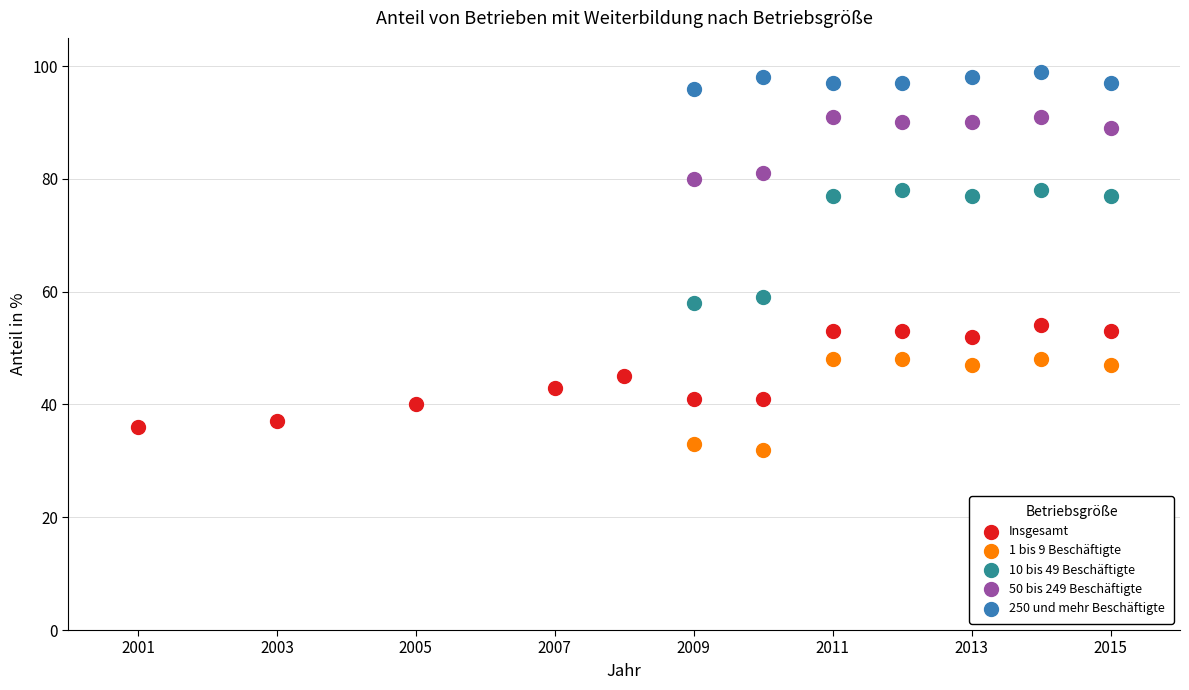

What are all the series names shown in the legend?

Insgesamt, 1 bis 9 Beschäftigte, 10 bis 49 Beschäftigte, 50 bis 249 Beschäftigte, 250 und mehr Beschäftigte